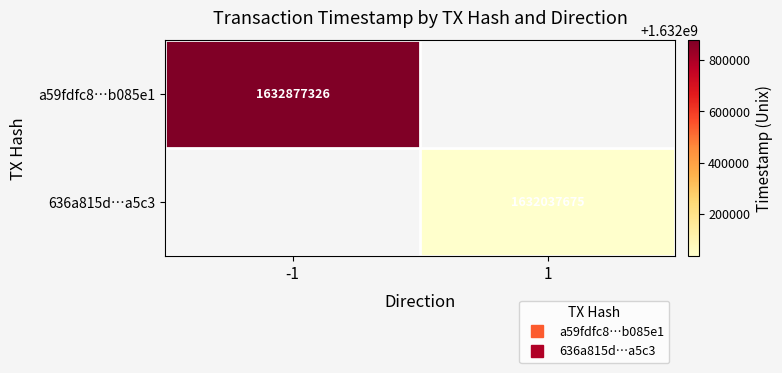

Is the value of a59fdfc8…b085e1 at 1 greater than the value of 636a815d…a5c3 at 1?

No